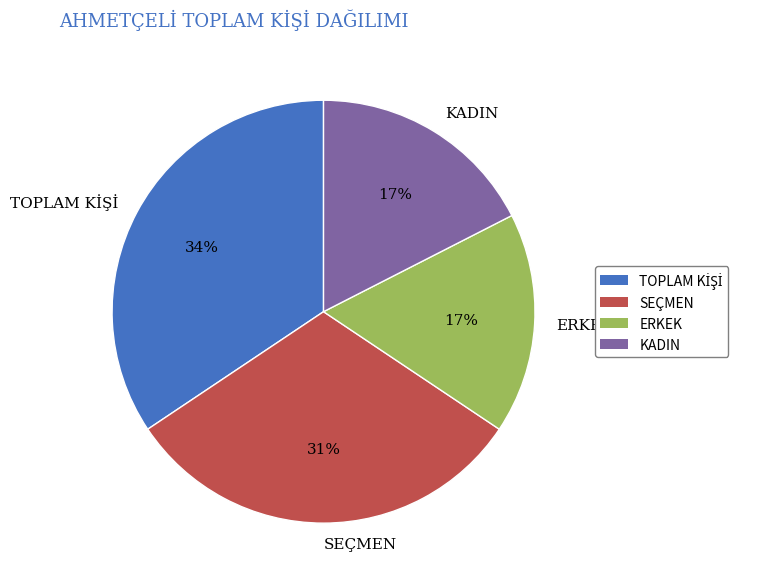

To the nearest percent, what is the average slice percentage?

25%